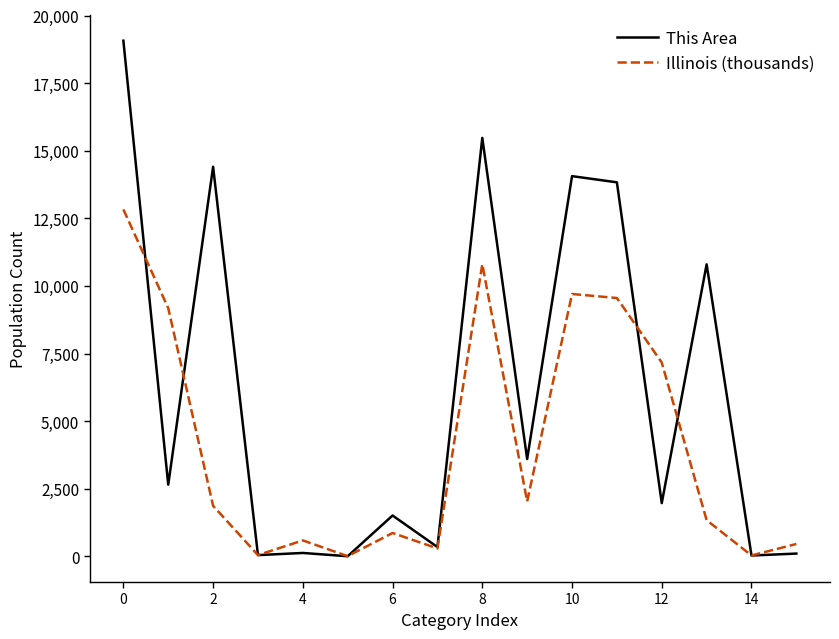

Which series has the largest total across all categories?

This Area